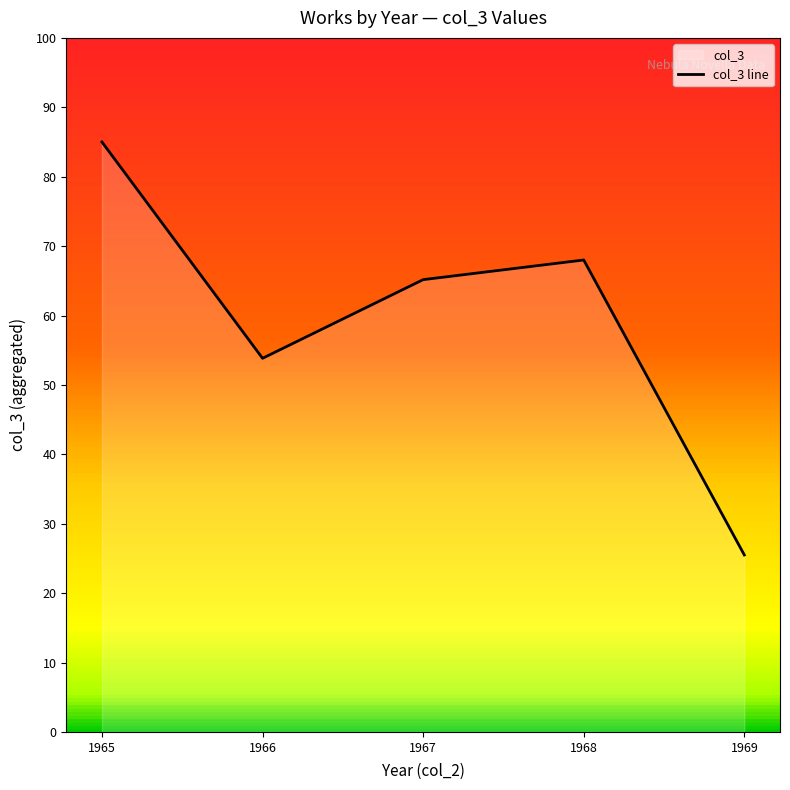

True or false: the data shows 115.6 at 1968.

False